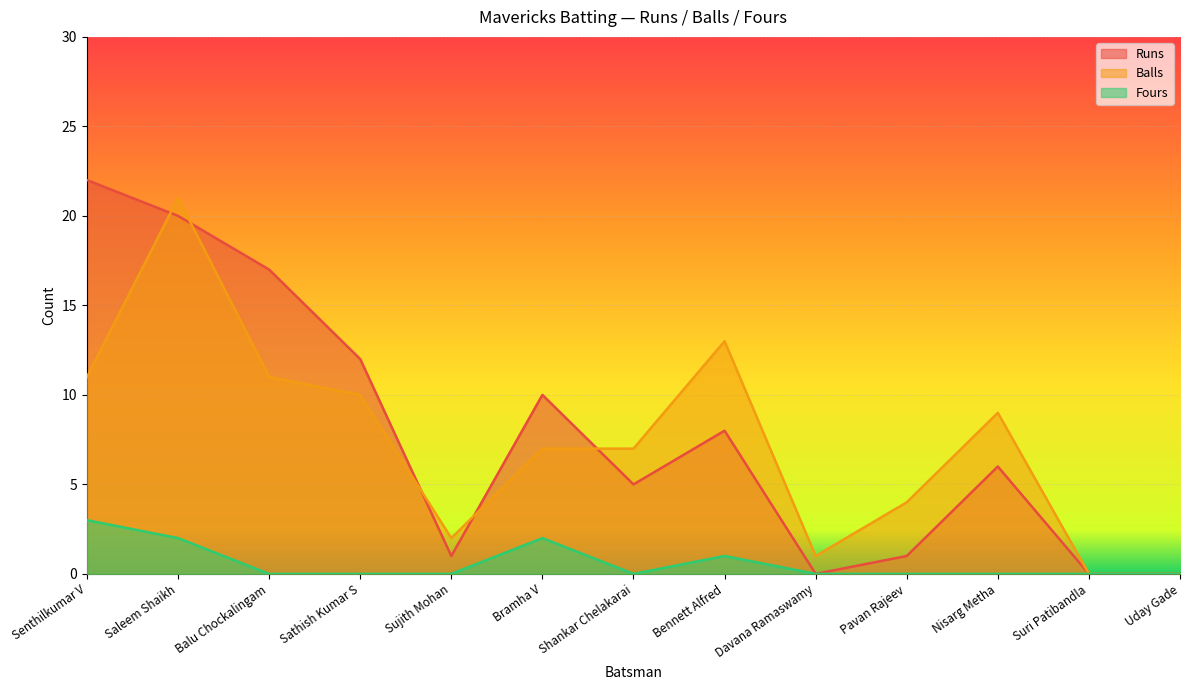

Count the number of categories in the chart.

13